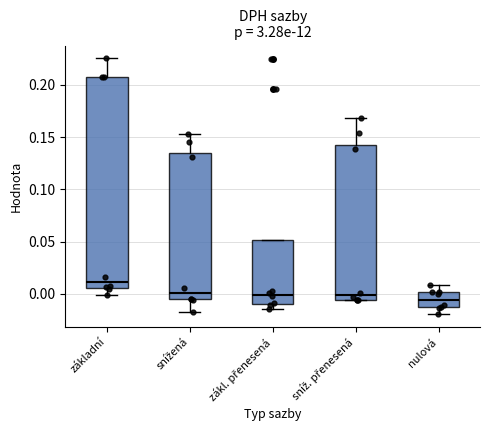

Reading left to right, transcribe this box plot: for each box, give where its median line is, the range the box spans, and where its two whiskers end, as read against the y-axis. The values are not printed on the chart, so give them approximately, as read against the axis.

základní: median 0.010, box 0.005 to 0.210, whiskers 0.000 to 0.225
snížená: median 0.000, box -0.005 to 0.135, whiskers -0.015 to 0.150
zákl. přenesená: median 0.000, box -0.010 to 0.050, whiskers -0.015 to 0.050
sníž. přenesená: median 0.000, box -0.005 to 0.140, whiskers -0.005 to 0.170
nulová: median -0.005, box -0.010 to 0.000, whiskers -0.020 to 0.010